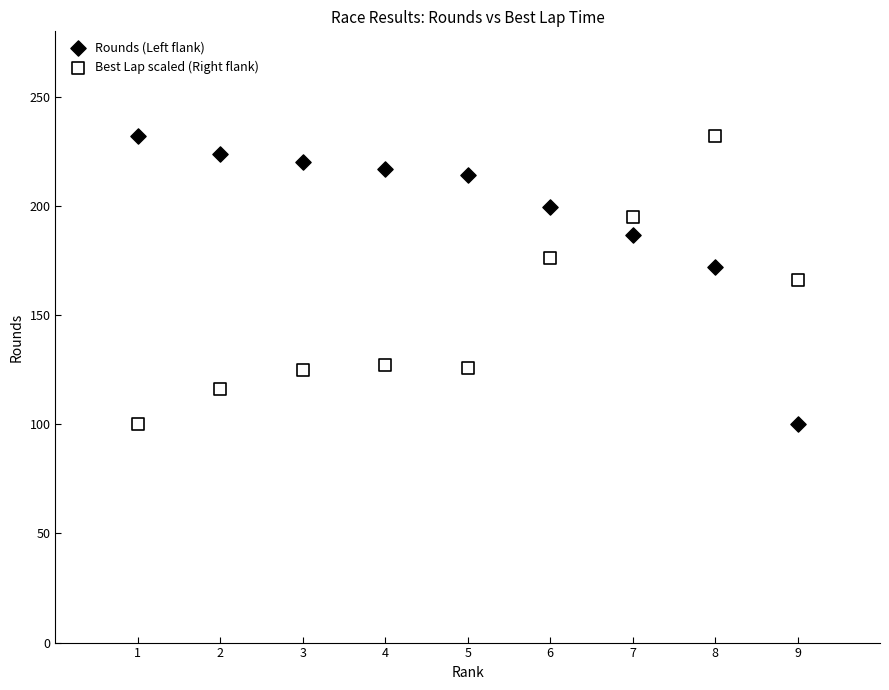

What are all the series names shown in the legend?

Rounds (Left flank), Best Lap scaled (Right flank)